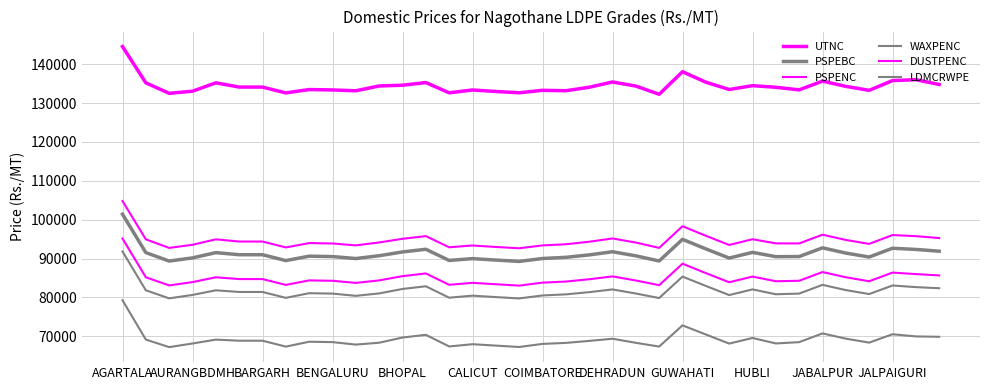

How many lines are shown in the chart?

6